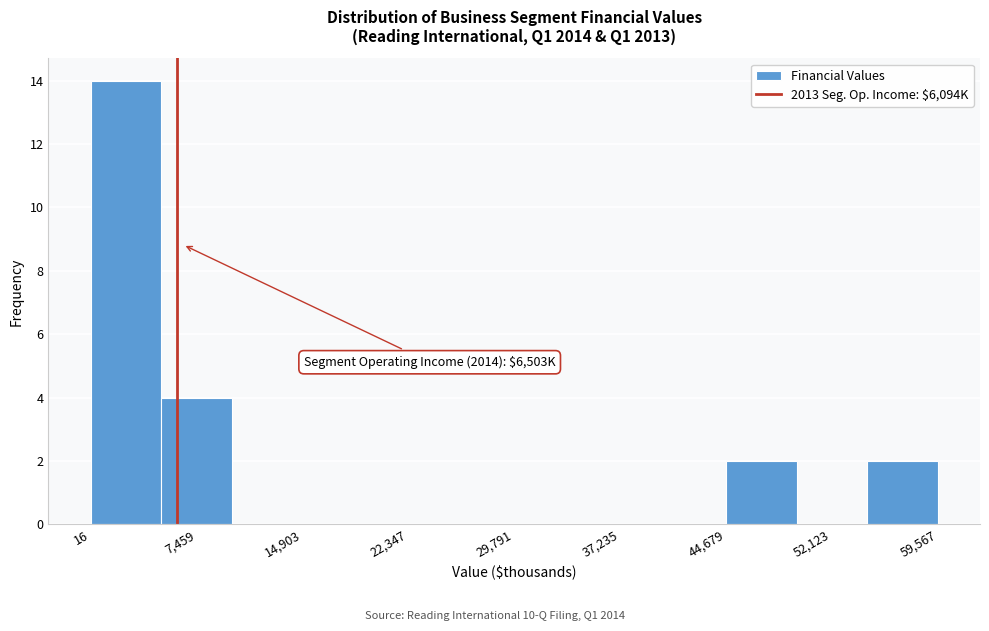

Which range on the x-axis has the tallest bar?

0 to 5000